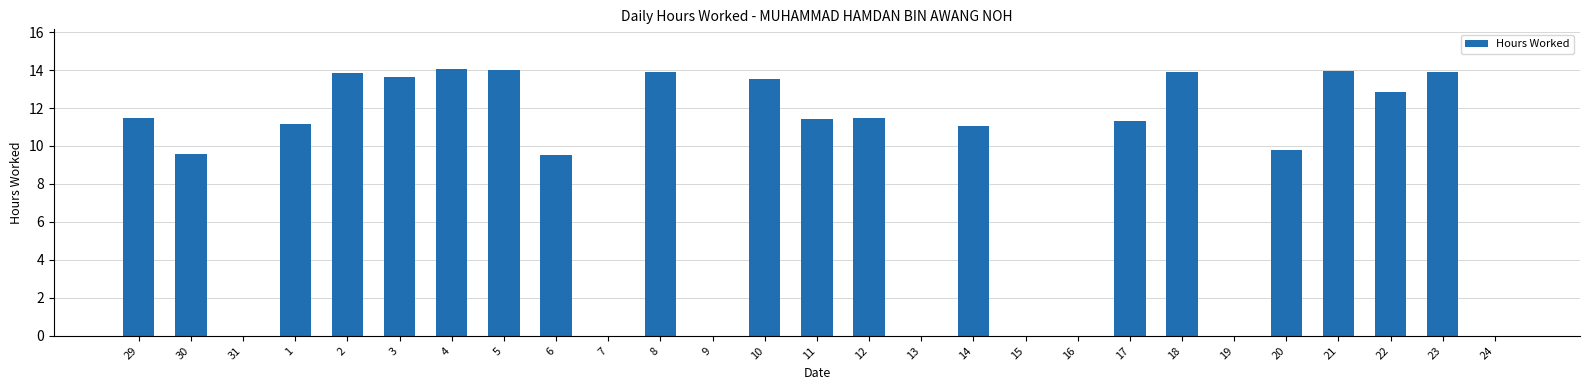

What is the maximum value shown in the chart?

14.0